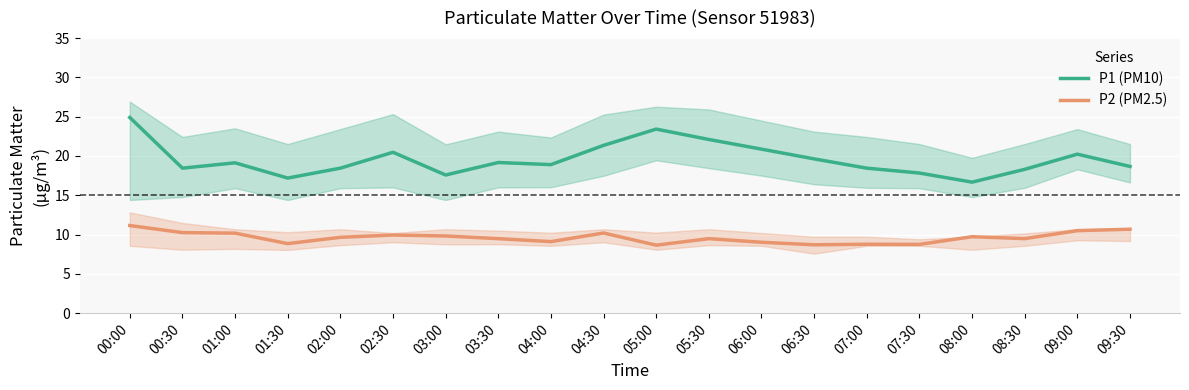

What is the sum of all P1 (PM10) values?

391.8